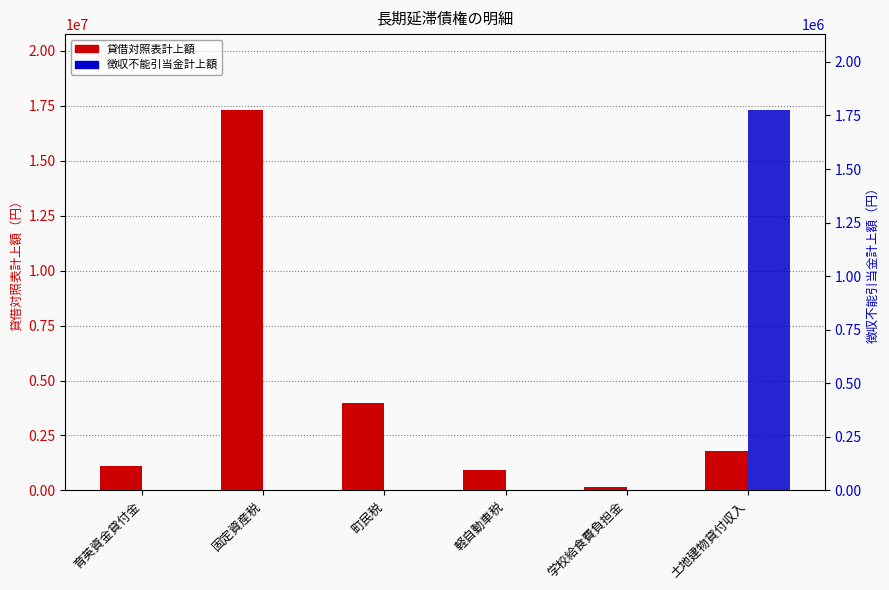

What is the label of the 2nd bar from the right?

学校給食費負担金